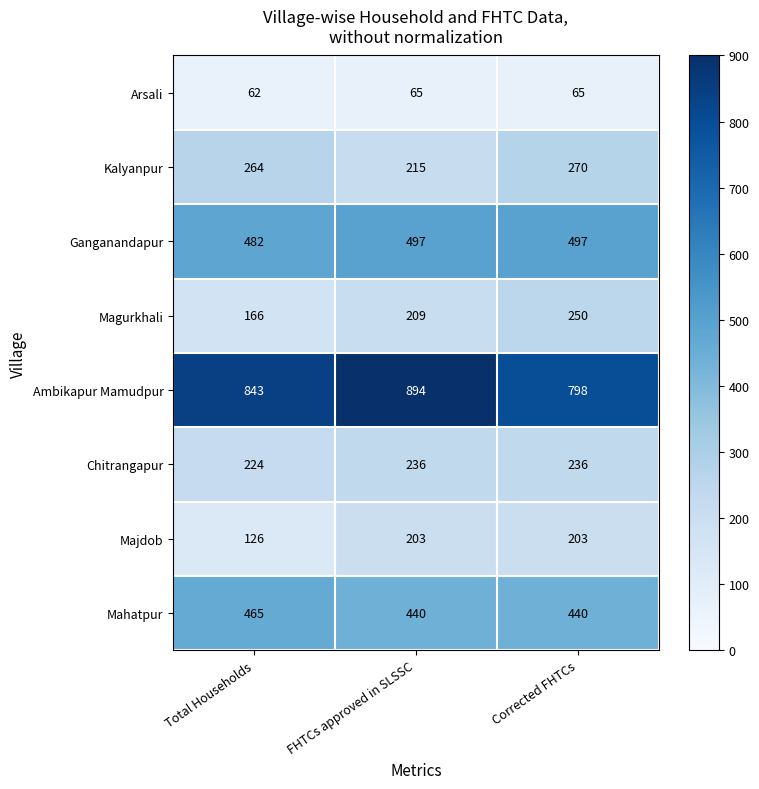

What is the minimum value shown in the chart?

62